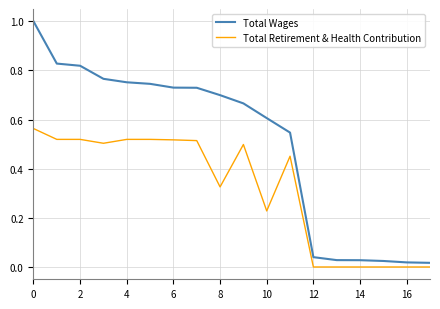

Which series has the largest range (max minus min)?

Total Wages